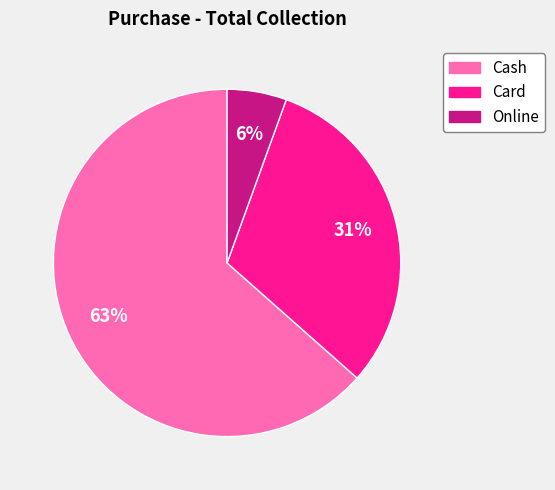

True or false: Online accounts for 1% of the total.

False